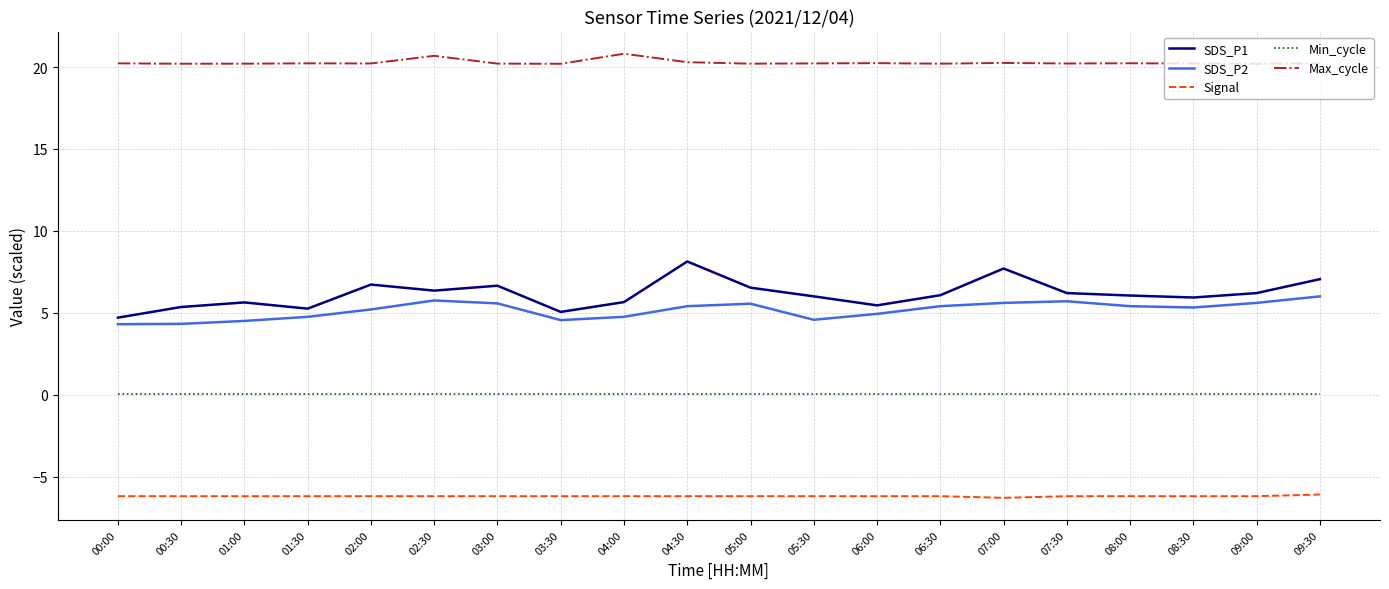

What is the difference between the Signal values at 09:30 and 06:00?

0.1